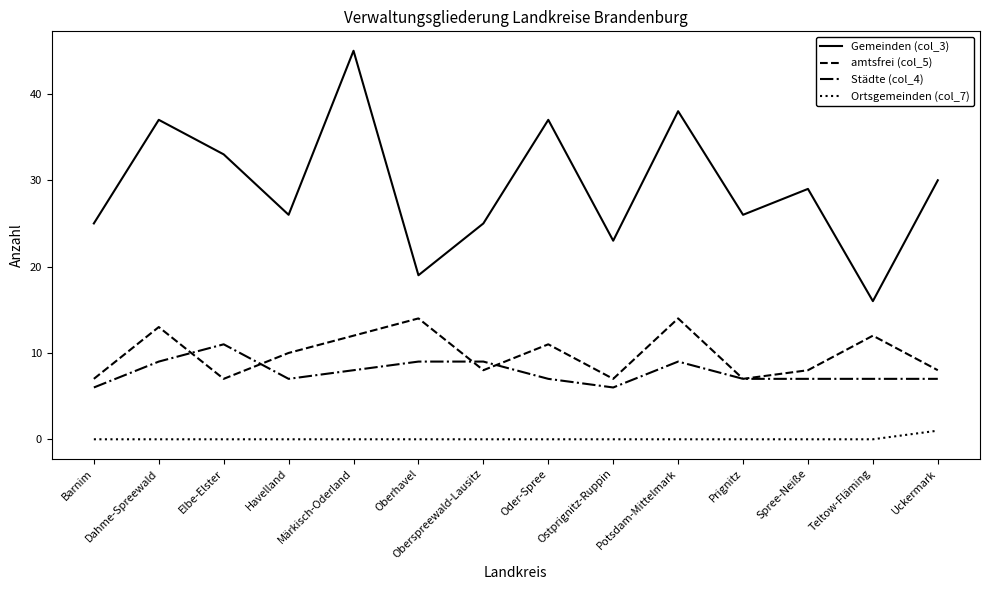

At which category is the sum across all series the highest?

Märkisch-Oderland